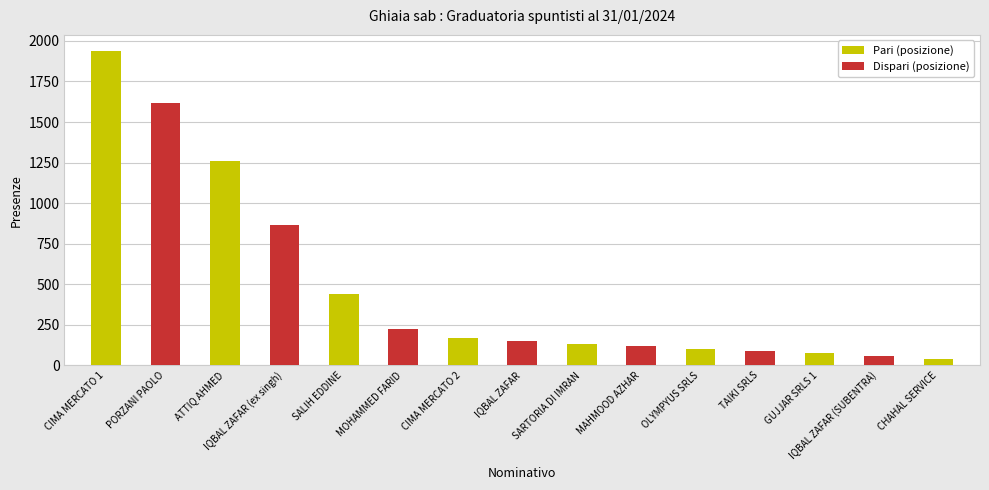

What is the label of the 7th bar from the left?

CIMA MERCATO 2